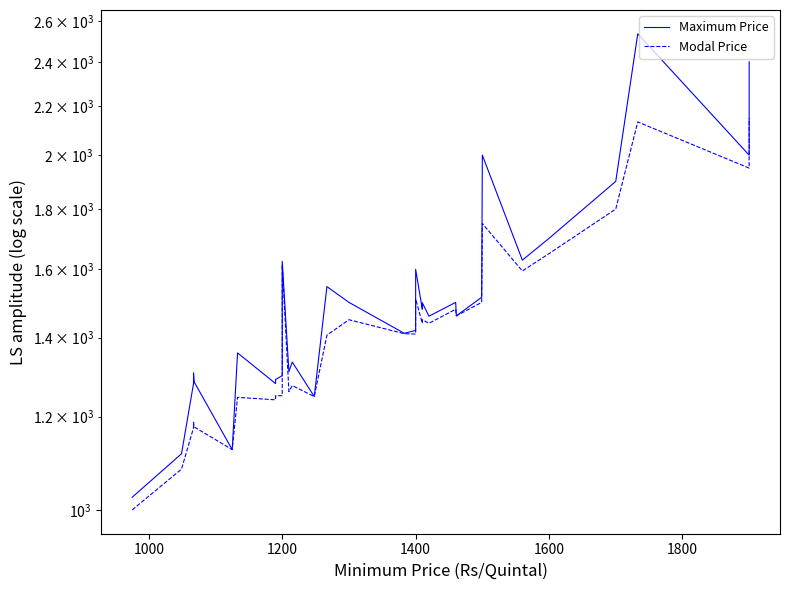

Rank the series by their maximum value, from lowest to highest.

Modal Price, Maximum Price